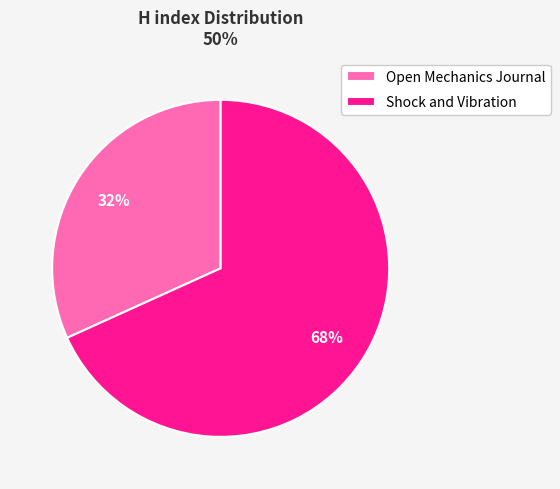

What is the largest slice in the pie chart?

Shock and Vibration